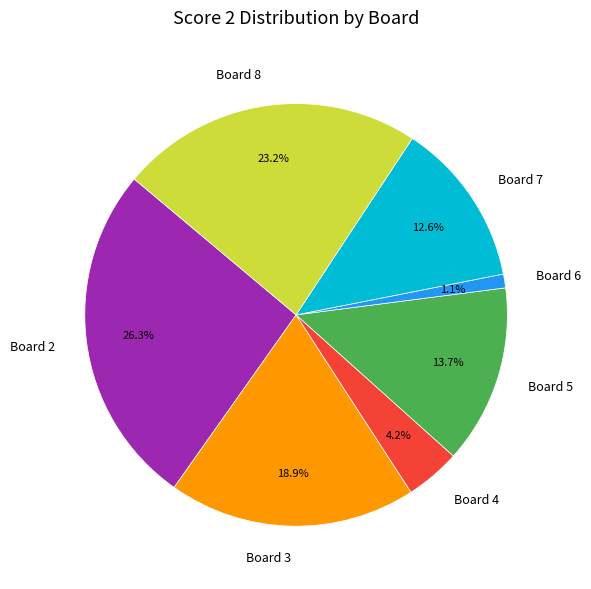

To the nearest percent, what percentage of the pie is Board 2?

26%